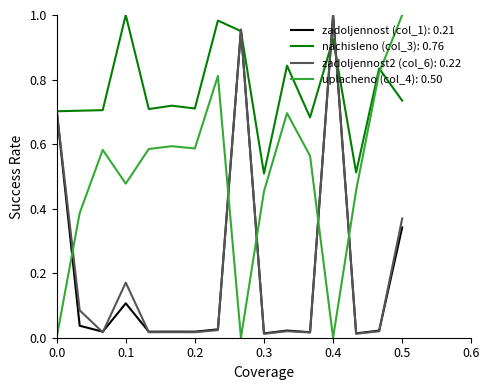

What are all the series names shown in the legend?

zadoljennost (col_1): 0.21, nachisleno (col_3): 0.76, zadoljennost2 (col_6): 0.22, uplacheno (col_4): 0.50